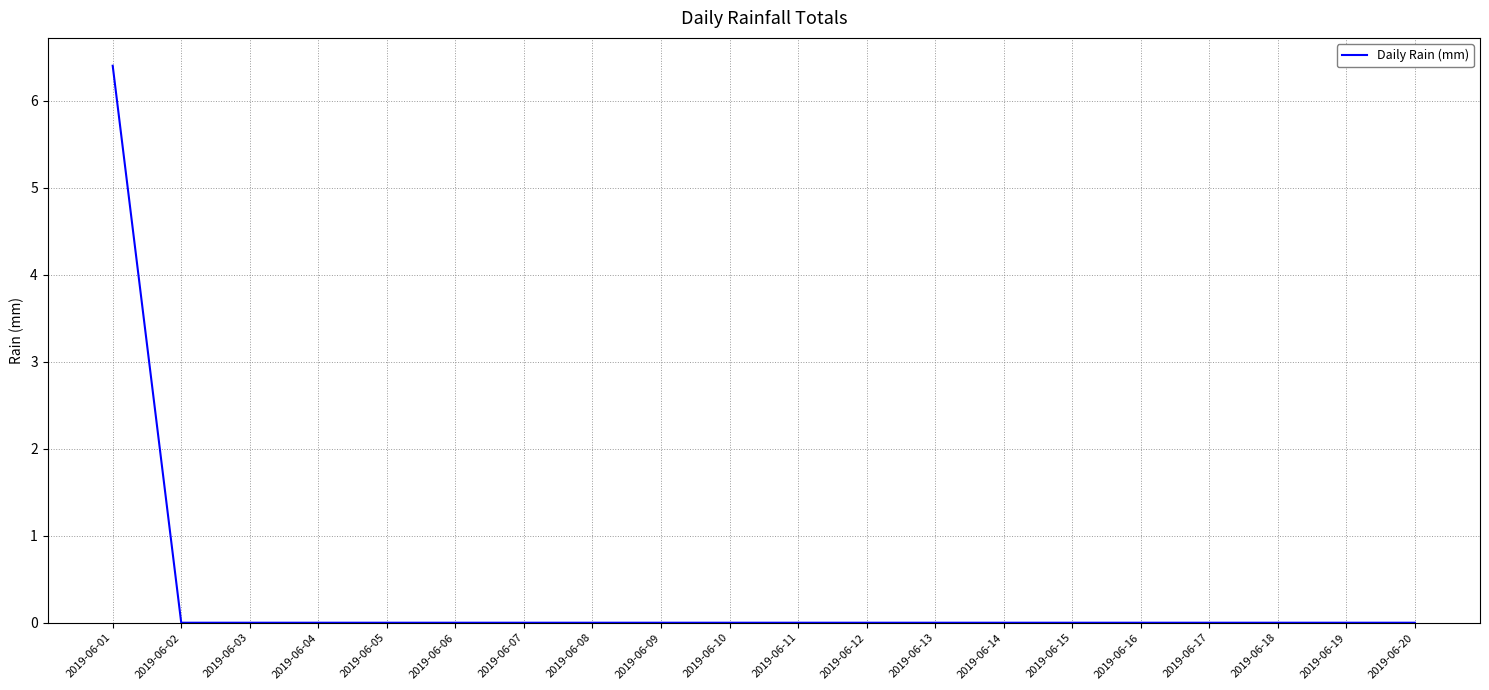

Does the chart have visible grid lines?

Yes